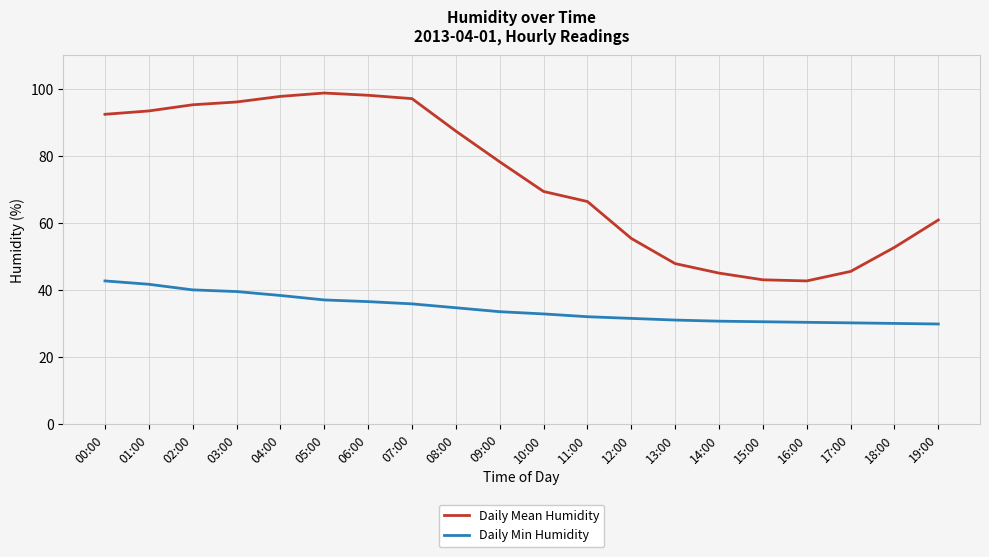

Does the chart display data point markers on the line(s)?

No